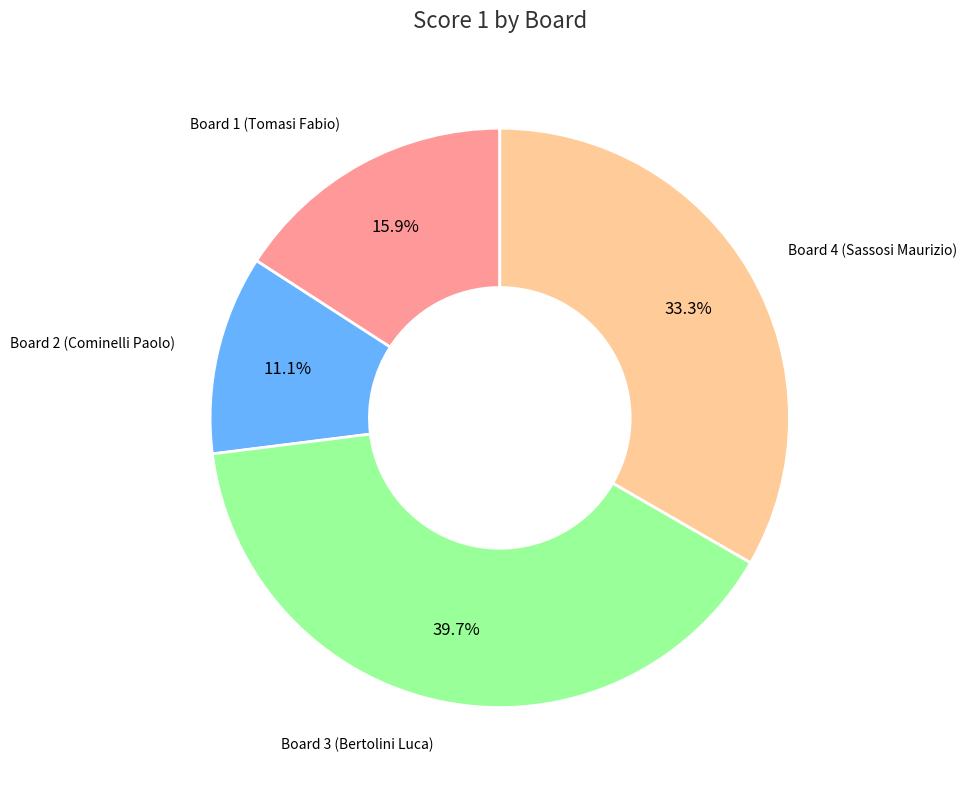

To the nearest percent, what is the difference between the Board 2 (Cominelli Paolo) and Board 1 (Tomasi Fabio) slice percentages?

5%